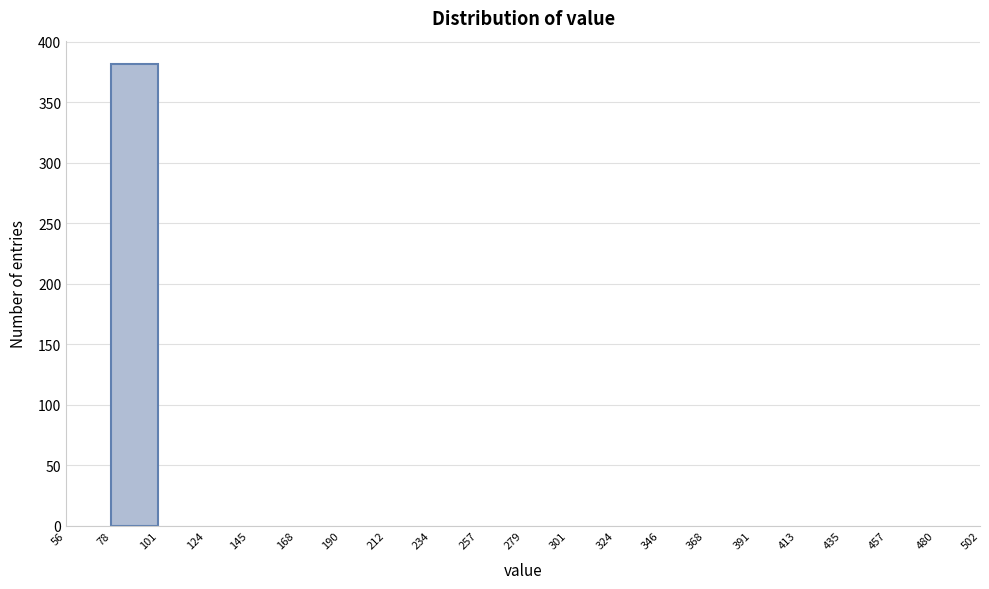

What is the height of the bar covering 78 to 101 on the x-axis? The values are not printed on the chart, so give them approximately, as read against the axis.

380